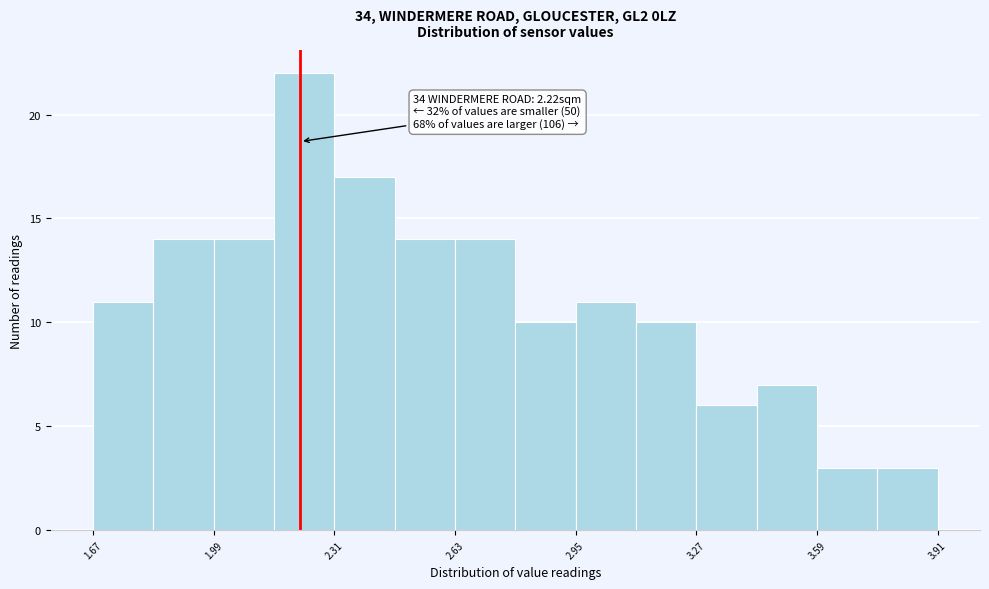

Around what value on the x-axis is the tallest bar? Give the approximate position of its centre, as read against the axis.

2.25